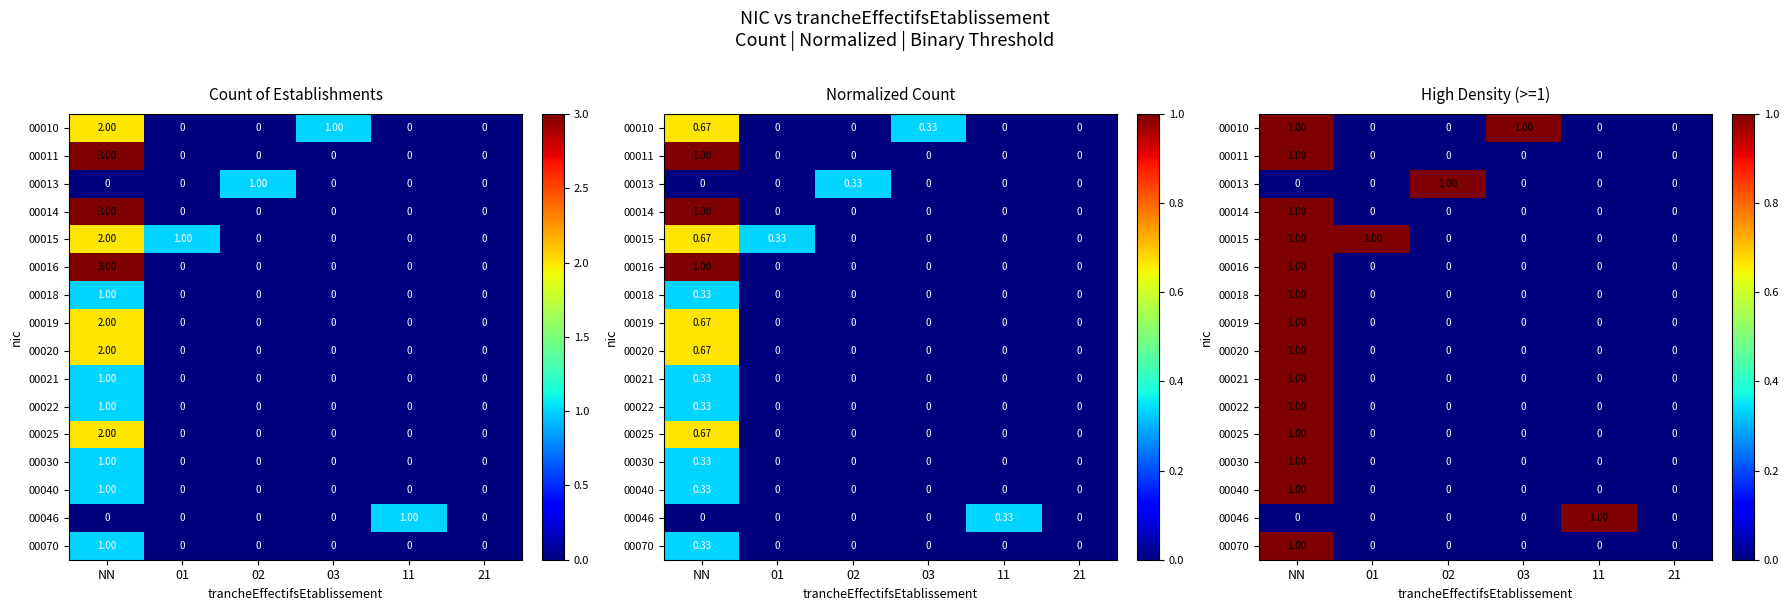

Which series changed the most between 11 and 21?

00046